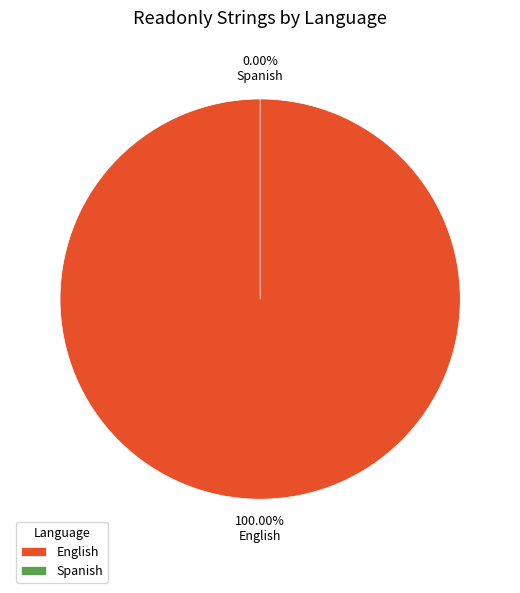

Is there any slice that represents more than half of the pie?

Yes